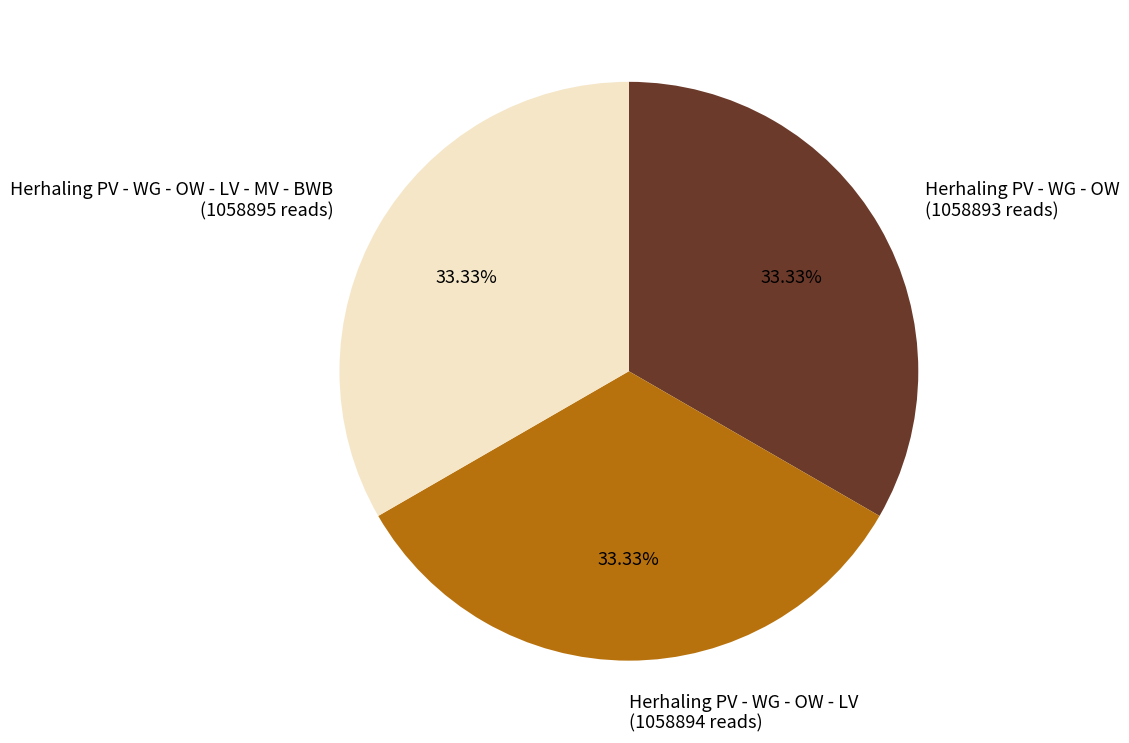

Is Herhaling PV - WG - OW - LV (1058894 reads) the majority of the pie?

No